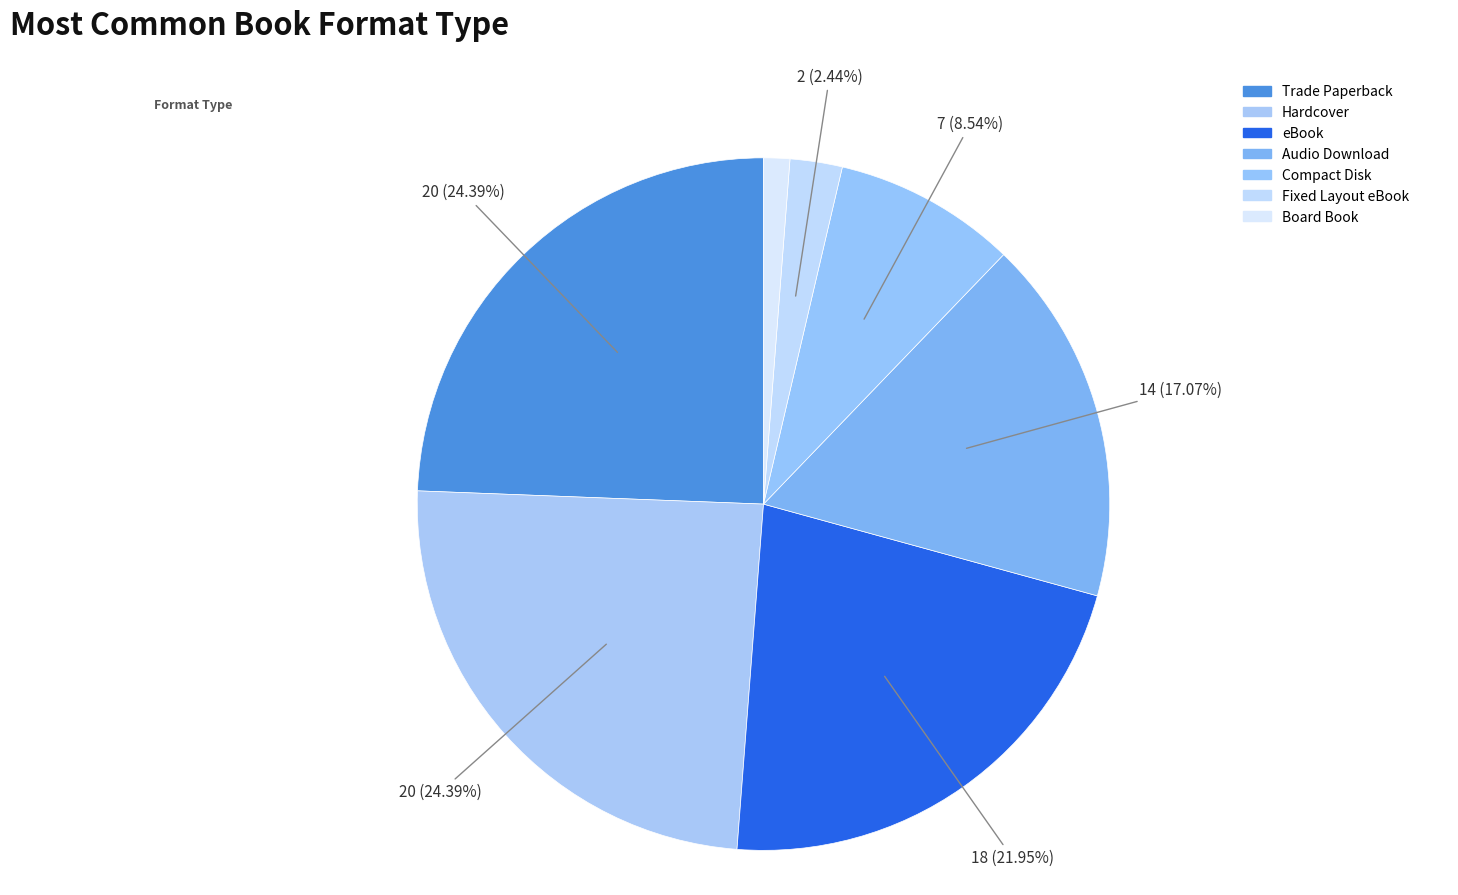

Rank the categories by value from highest to lowest.

Trade Paperback, Hardcover, eBook, Audio Download, Compact Disk, Fixed Layout eBook, Board Book